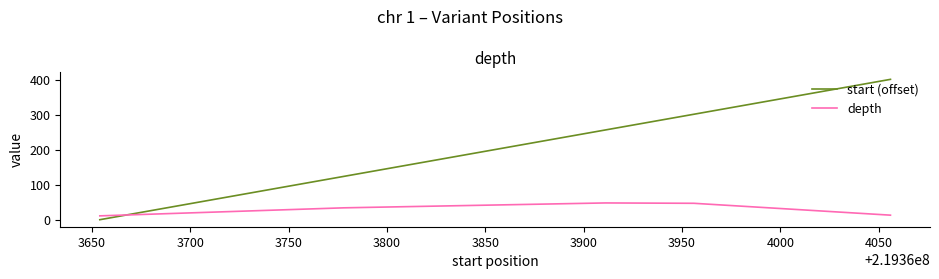

After their last crossing, which series has the higher values: start (offset) or depth?

start (offset)